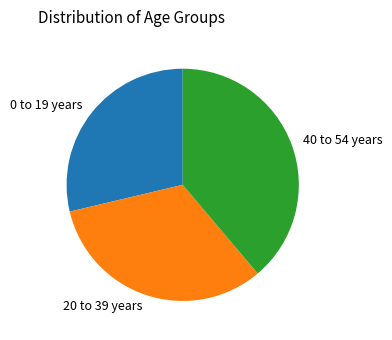

Rank the categories by value from lowest to highest.

0 to 19 years, 20 to 39 years, 40 to 54 years